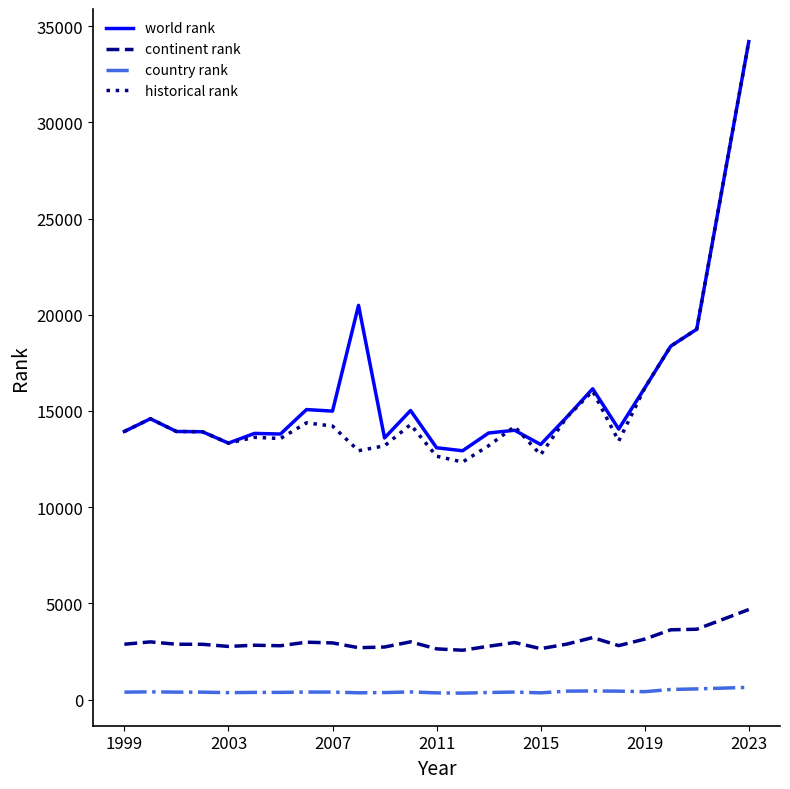

Which series has the largest total across all categories?

world rank